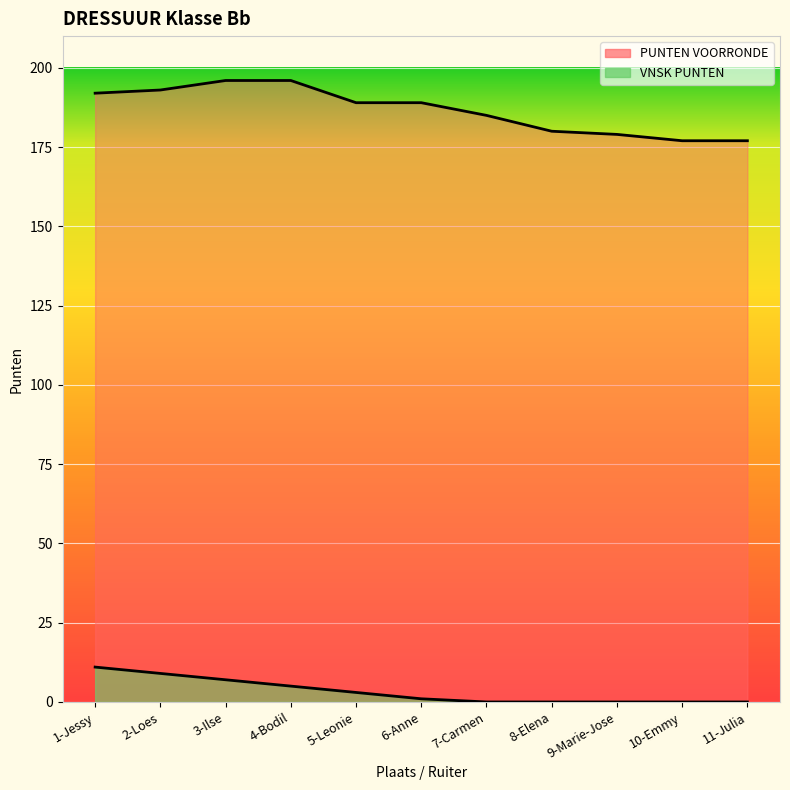

What is the difference between the highest and lowest values at 4-Bodil?

191